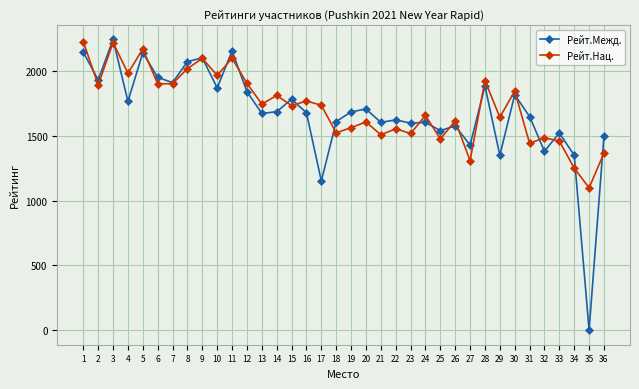

The Рейт.Межд. series shows 1429 at 27. True or false?

True